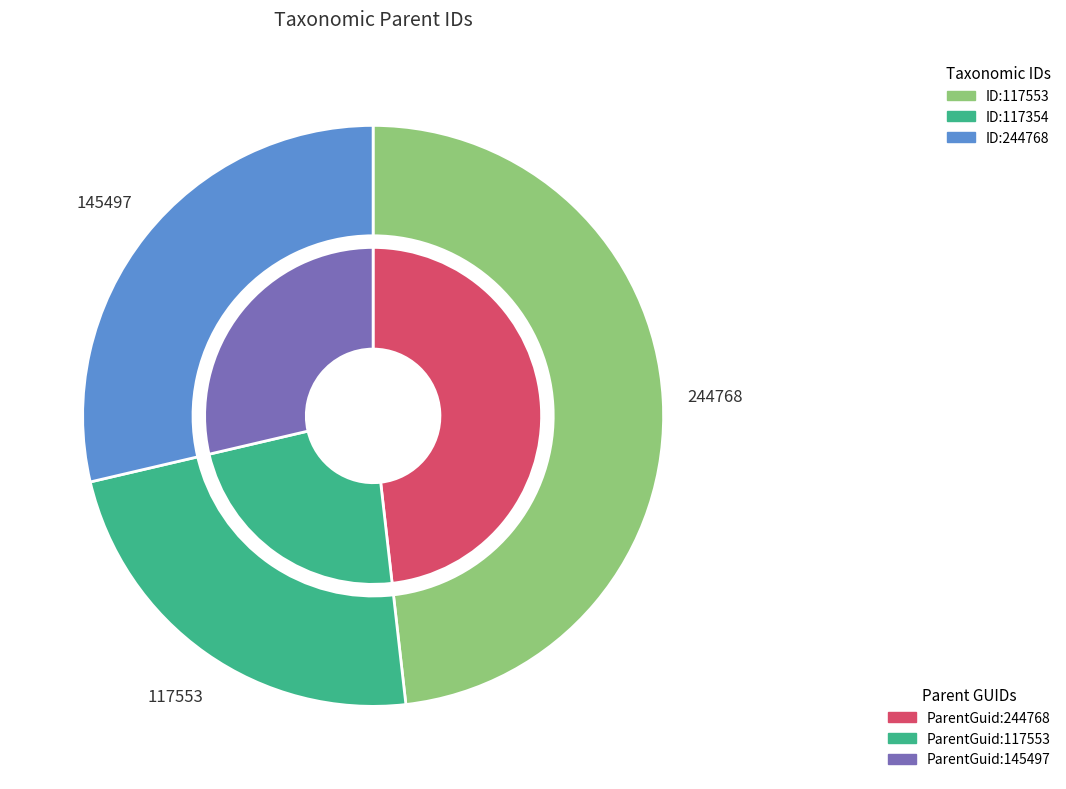

How many segments does this pie chart have?

3